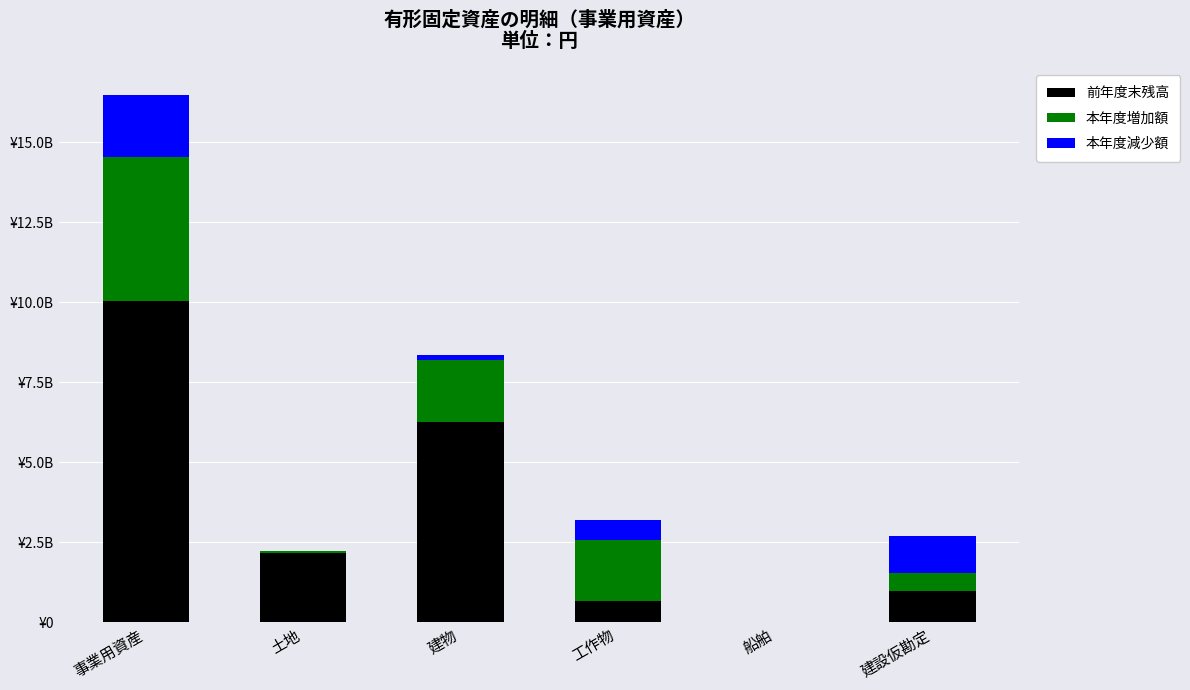

What value does the 前年度末残高 series have at 土地?

2152976942